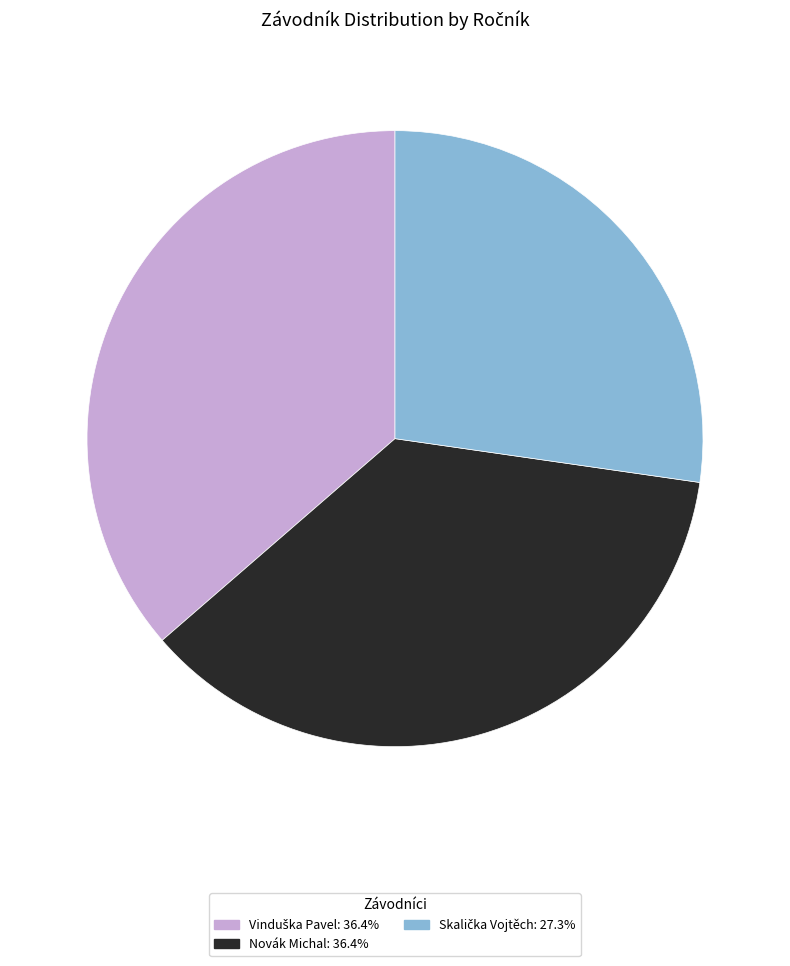

Is Novák Michal: 36.4% the majority of the pie?

No